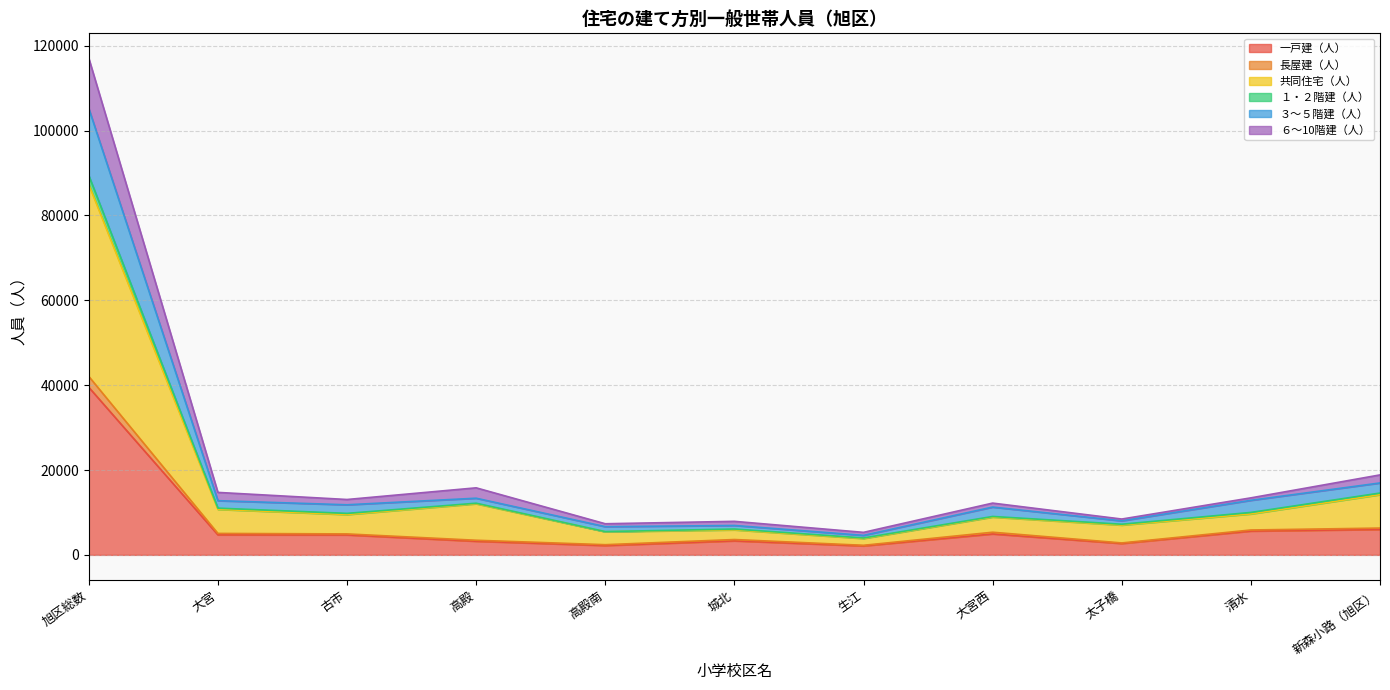

Is it true that 一戸建（人） equals 21919 at 旭区総数?

False